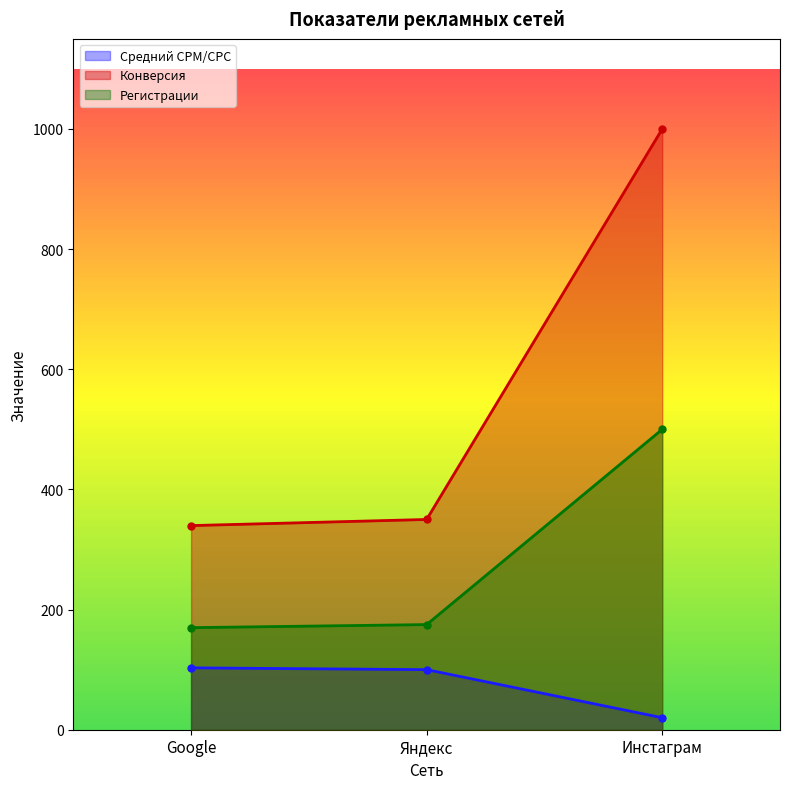

Between Яндекс and Инстаграм, which series saw the biggest shift?

Конверсия